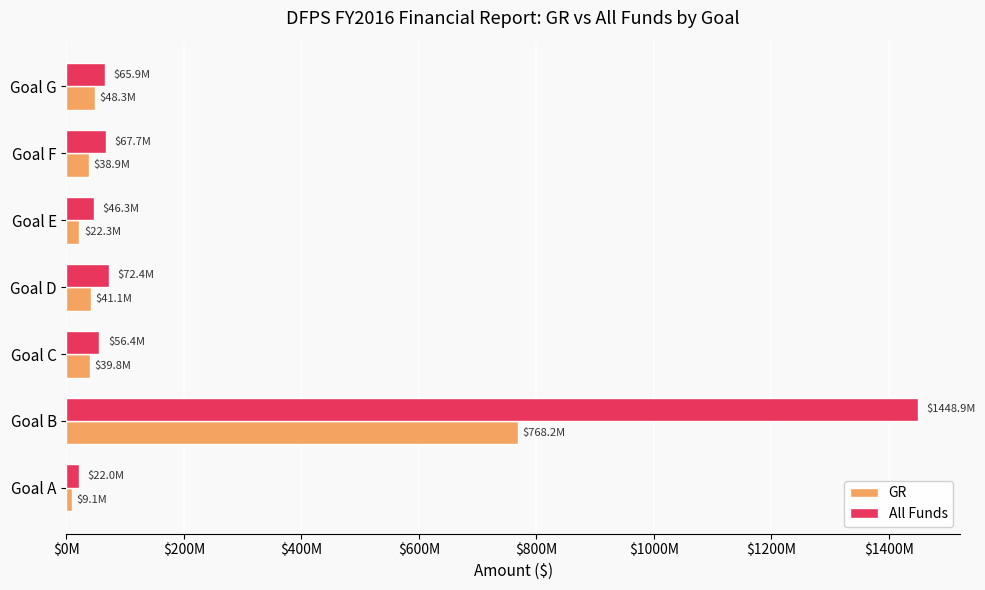

What is the maximum value for GR?

768241267